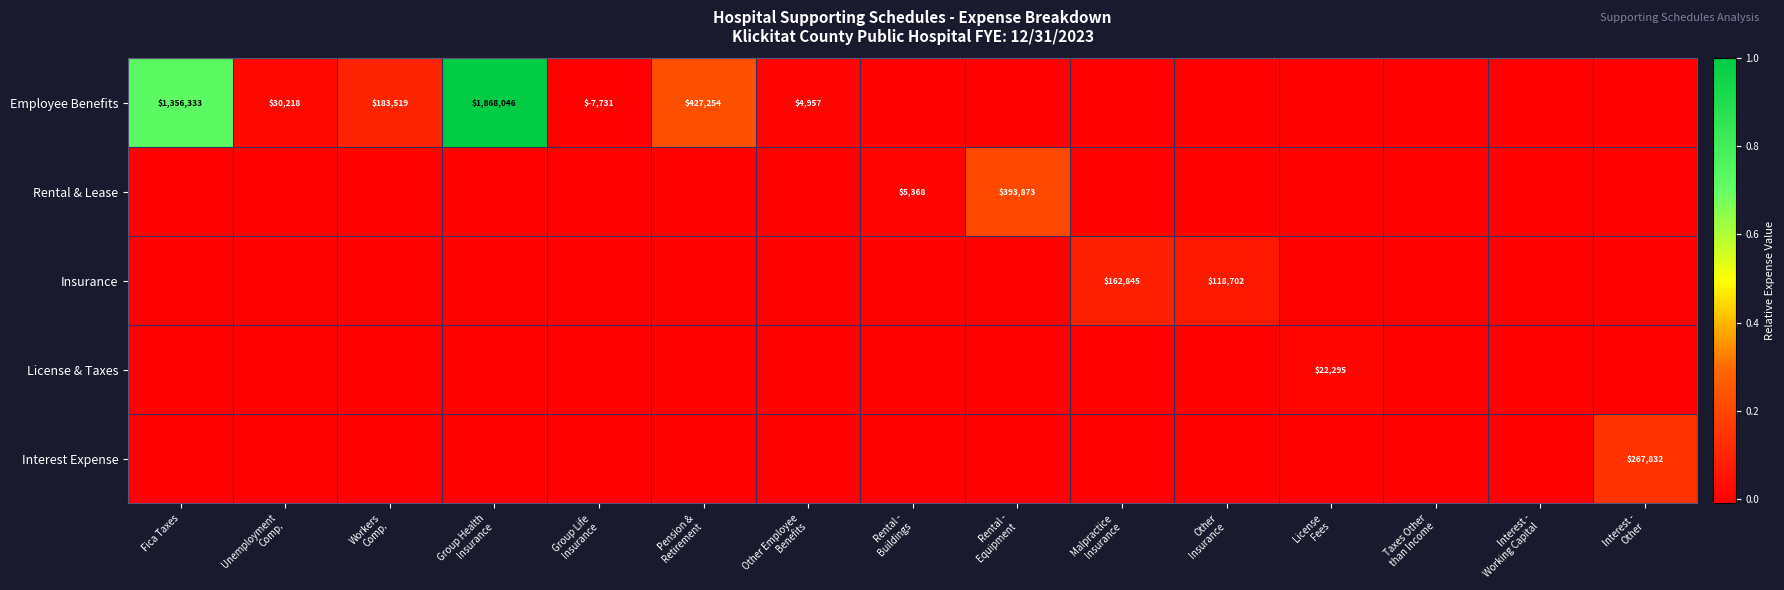

At Workers Comp., list the series in order from largest to smallest.

Employee Benefits, Rental & Lease, Insurance, License & Taxes, Interest Expense